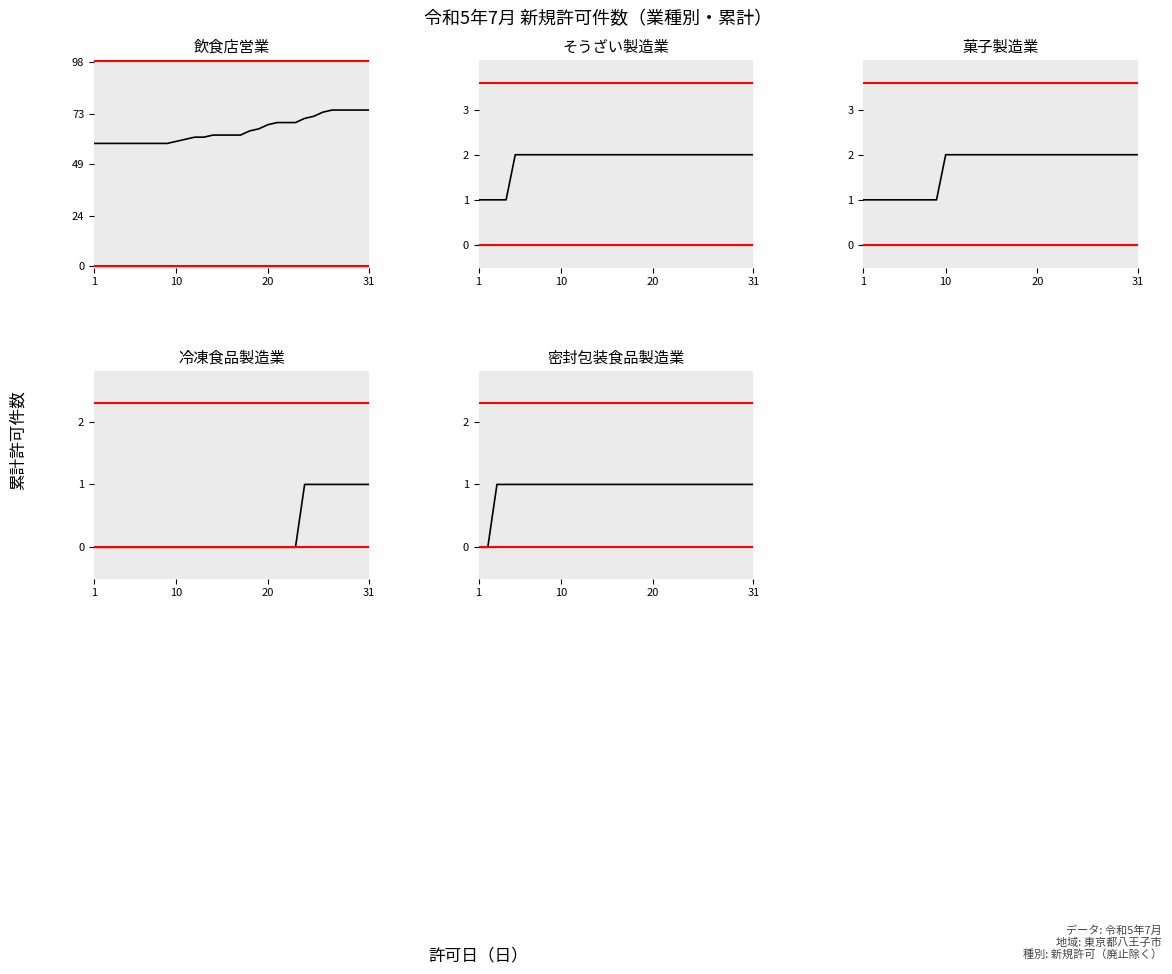

Does the chart display data point markers on the line(s)?

No